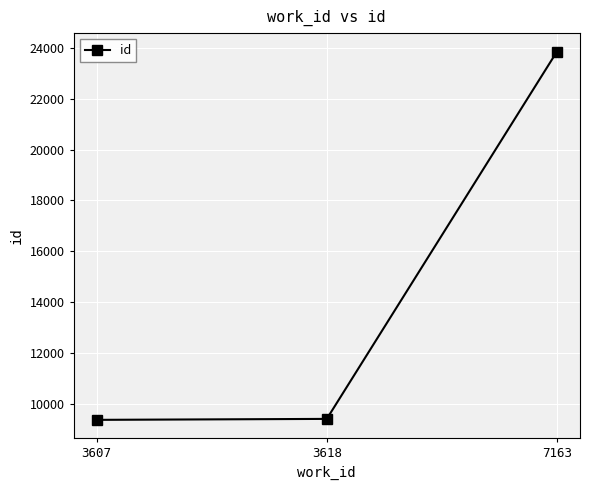

What value does the data have at 7163?

23863